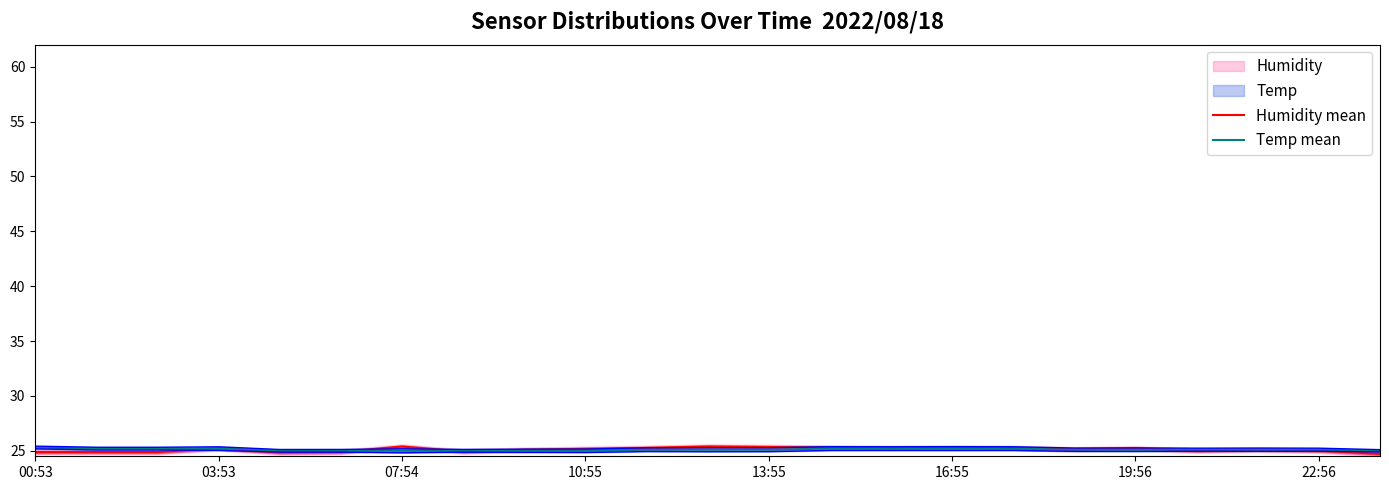

At how many categories does at least one series exceed 24?

23